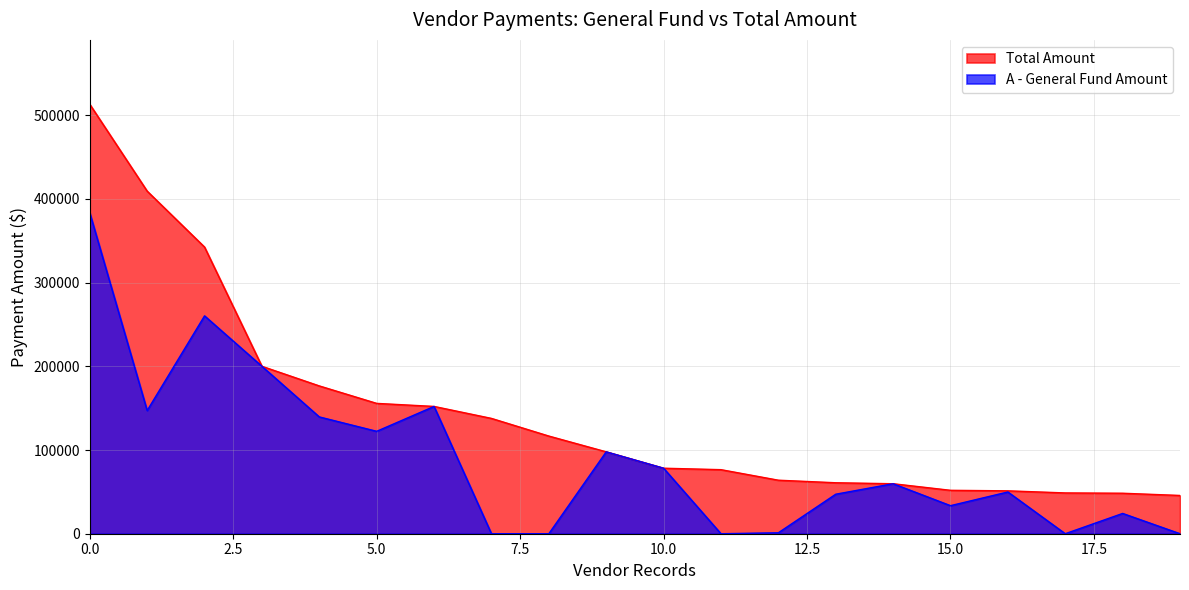

What is the spread (max minus min) of values at 15.0?

18351.5